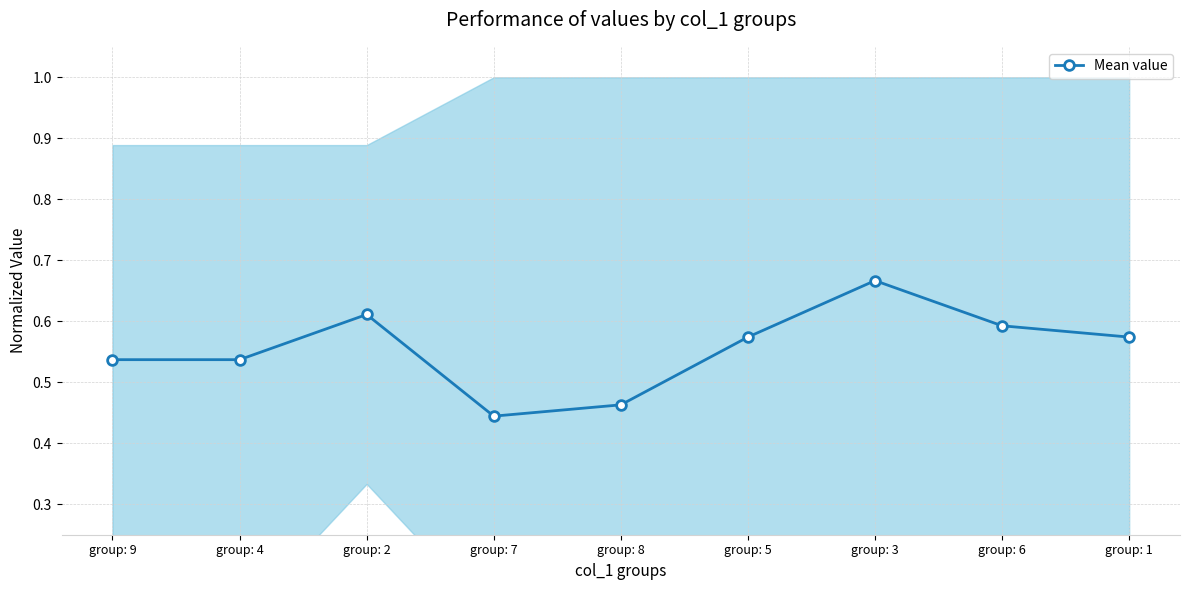

What is the smallest value displayed?

0.4